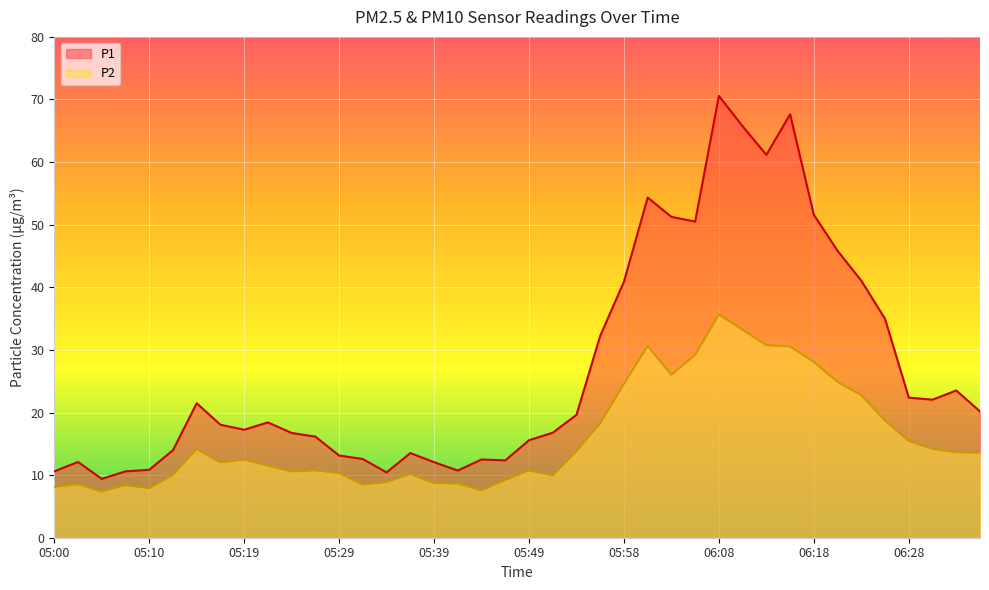

At how many categories does at least one series exceed 11?

34